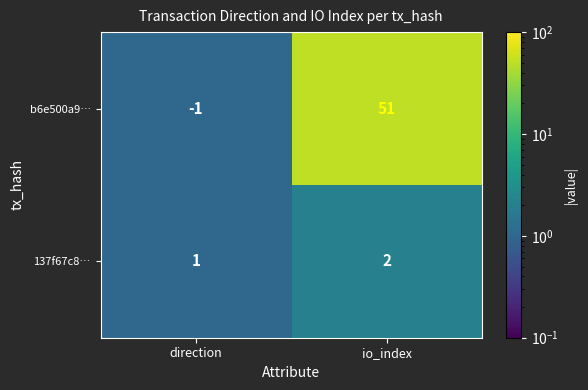

What is the sum of the 137f67c8… values at io_index and direction?

3